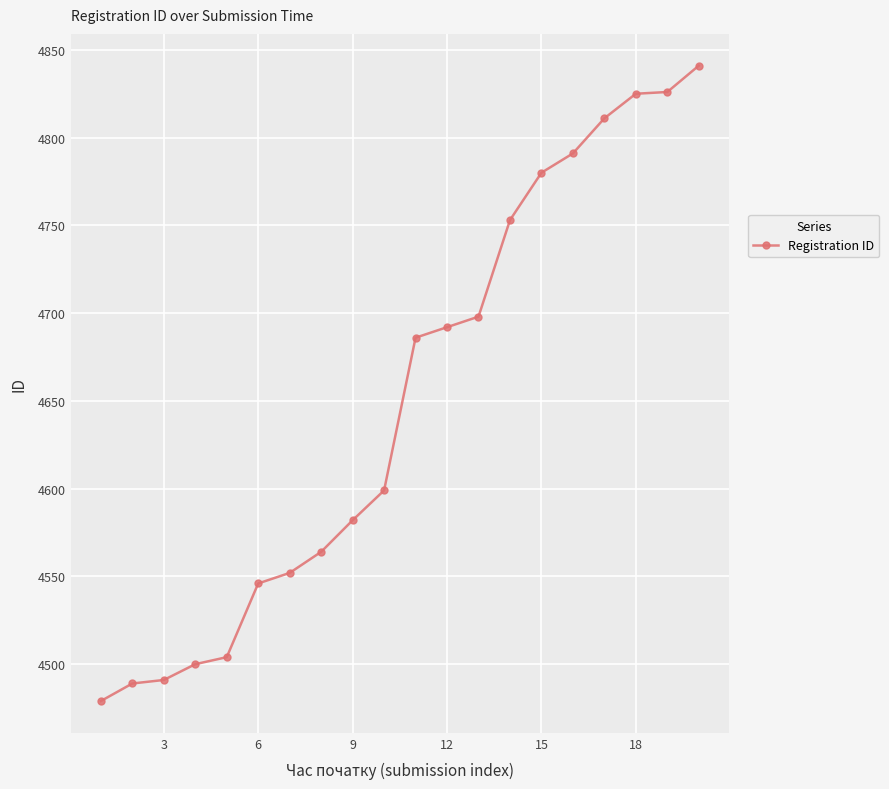

What is the value of the 9th point from the left?

4582